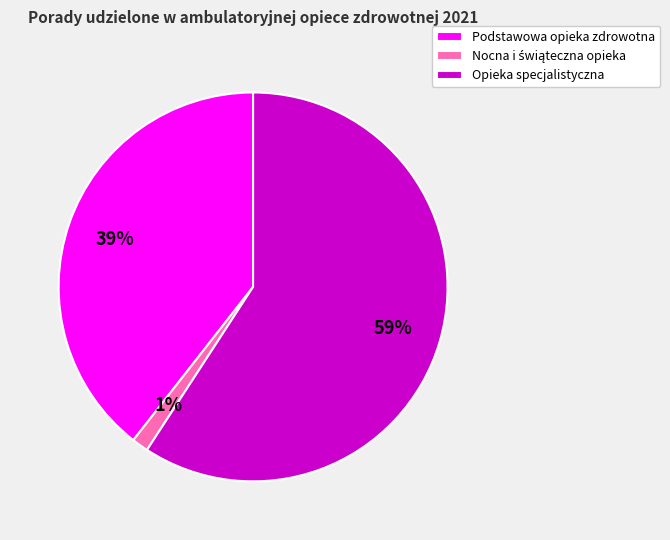

To the nearest percent, what is the average slice percentage?

33%